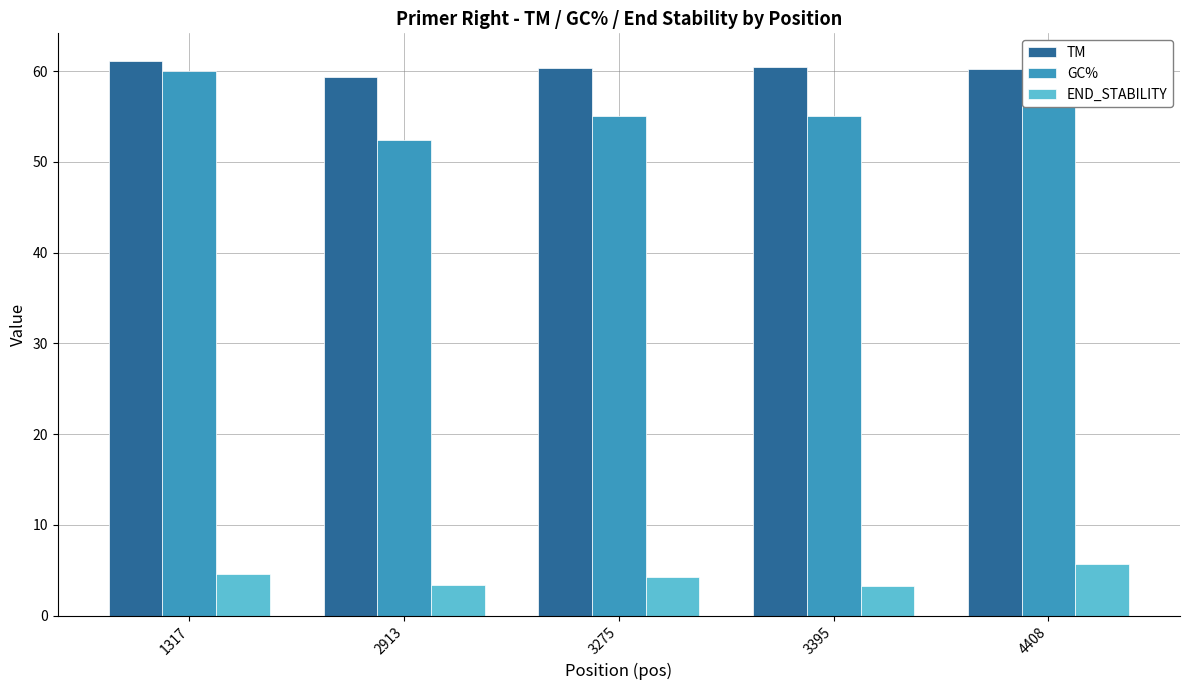

Reading left to right, extract all data points from this chart.

TM: 1317=61.1	2913=59.3	3275=60.3	3395=60.5	4408=60.2
GC%: 1317=60.0	2913=52.4	3275=55.0	3395=55.0	4408=60.0
END_STABILITY: 1317=4.6	2913=3.4	3275=4.3	3395=3.3	4408=5.7